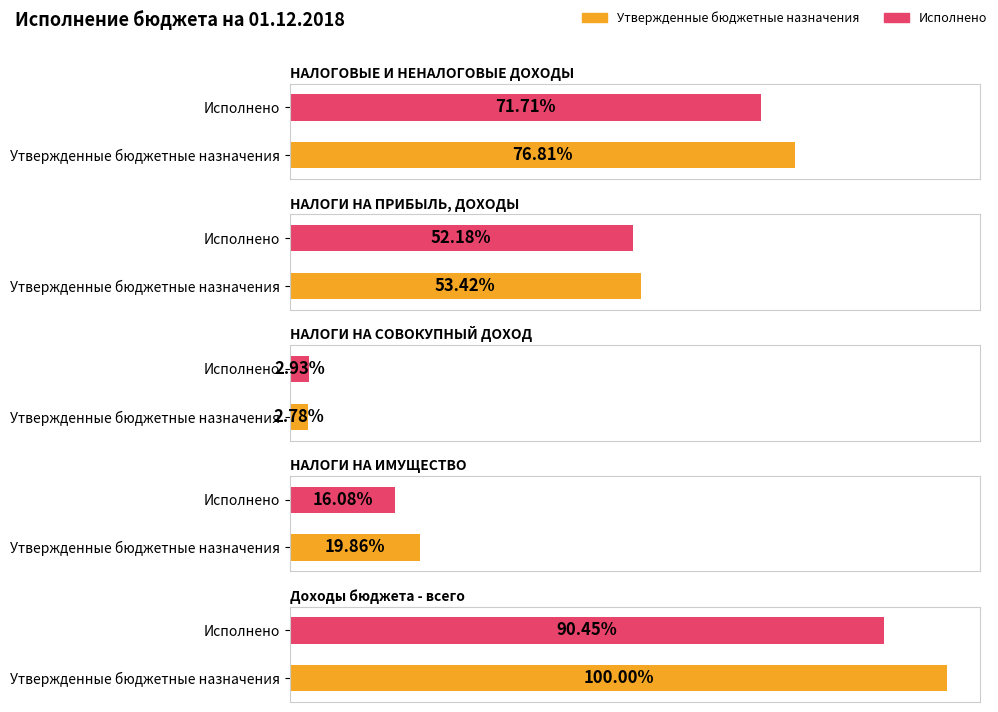

At which category does the chart reach its peak across all series?

Доходы бюджета - всего